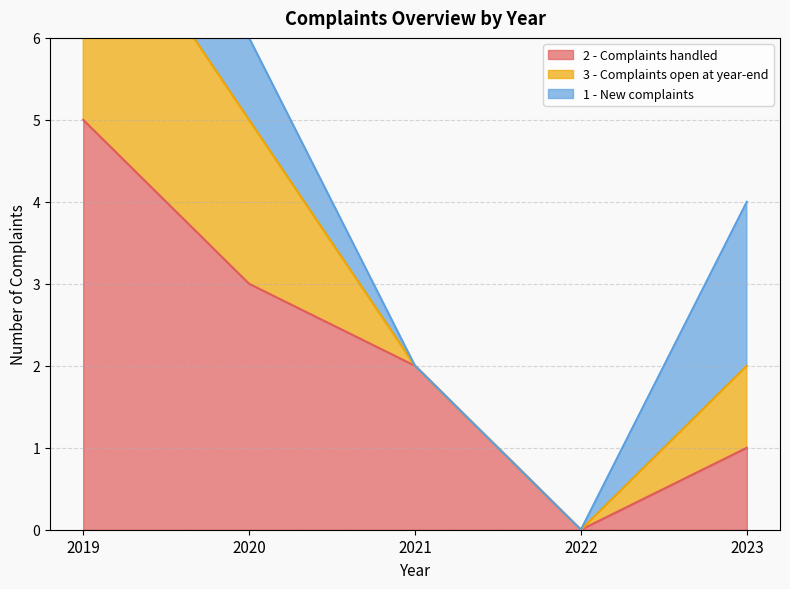

True or false: 3 - Complaints open at year-end and 2 - Complaints handled cross at least once.

False